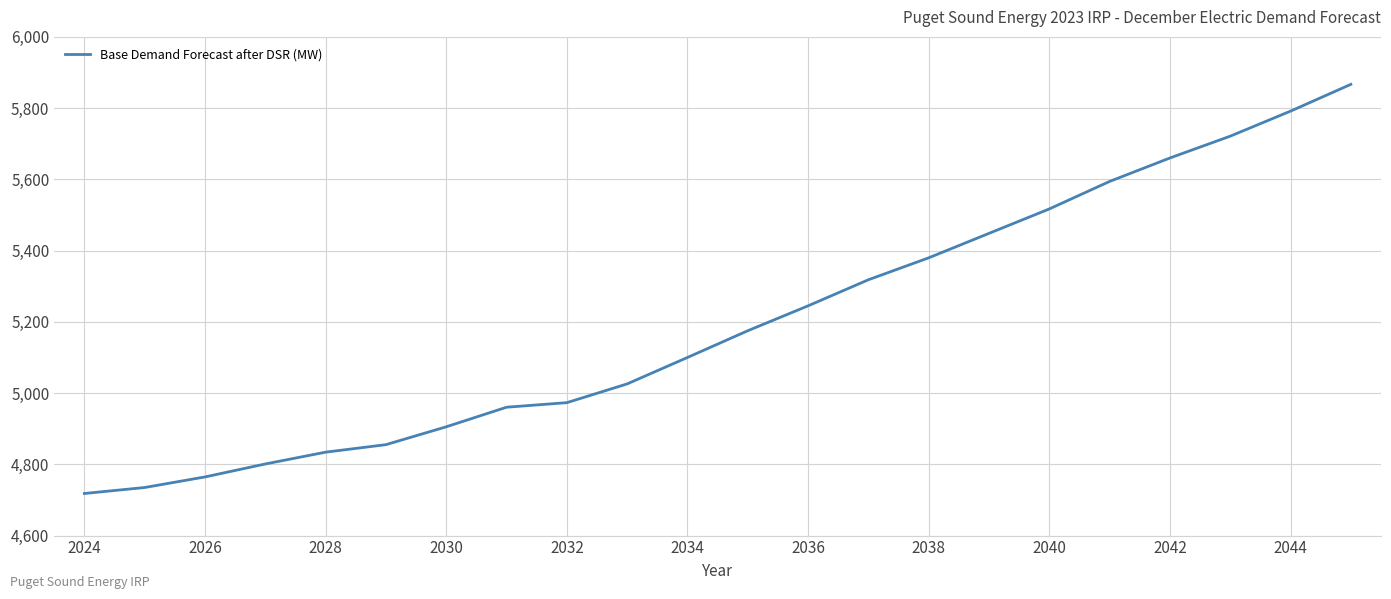

Reading left to right, list all the values displayed in this chart.

4718.2	4735.0	4764.6	4801.1	4834.2	4855.2	4905.4	4960.3	4973.2	5025.8	5100.0	5175.1	5245.0	5318.2	5379.8	5448.4	5517.0	5594.2	5660.0	5721.3	5791.6	5866.8